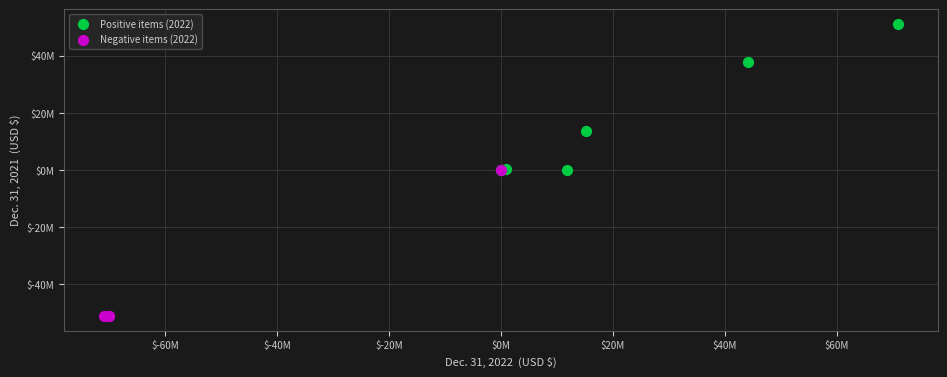

Which series contains the highest Y value?

Positive items (2022)